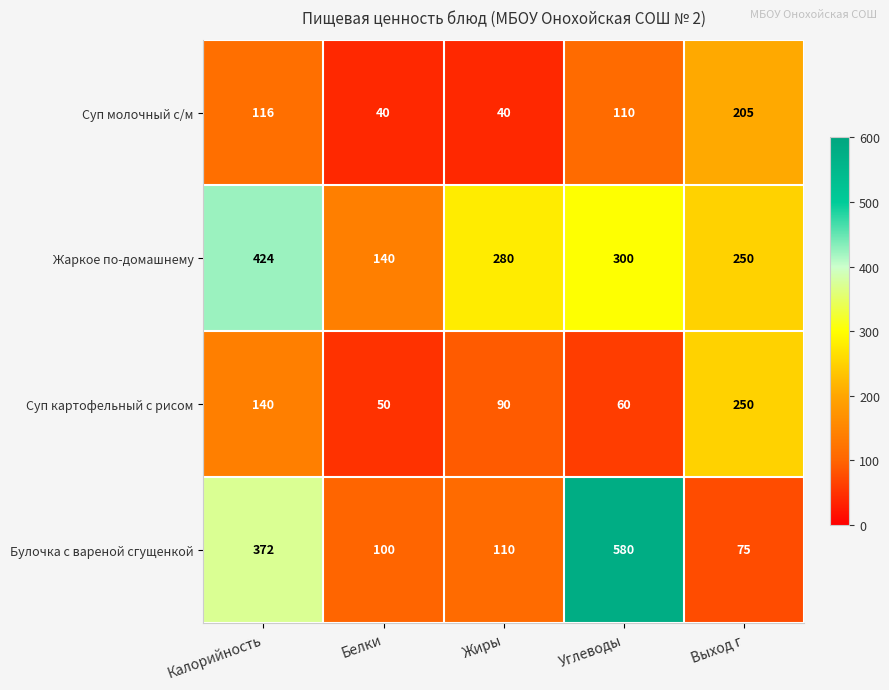

What is the difference between the Жаркое по-домашнему values at Калорийность and Выход г?

174